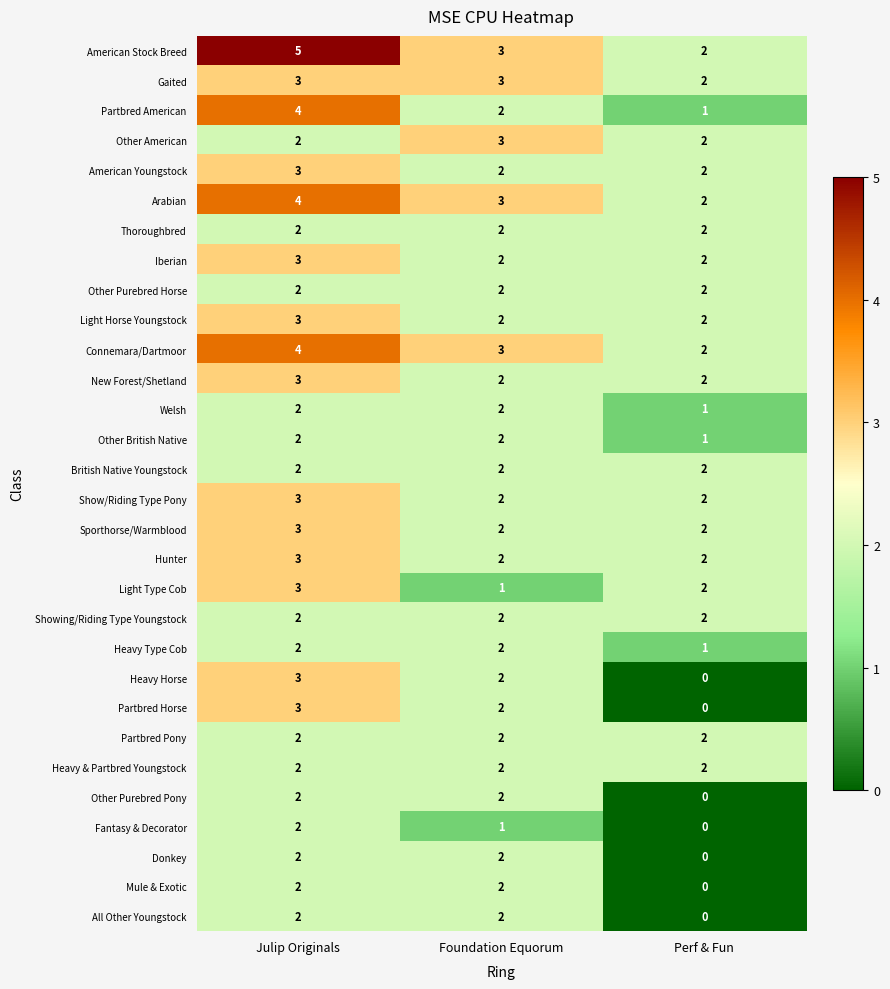

What is the spread (max minus min) of values at Foundation Equorum?

2